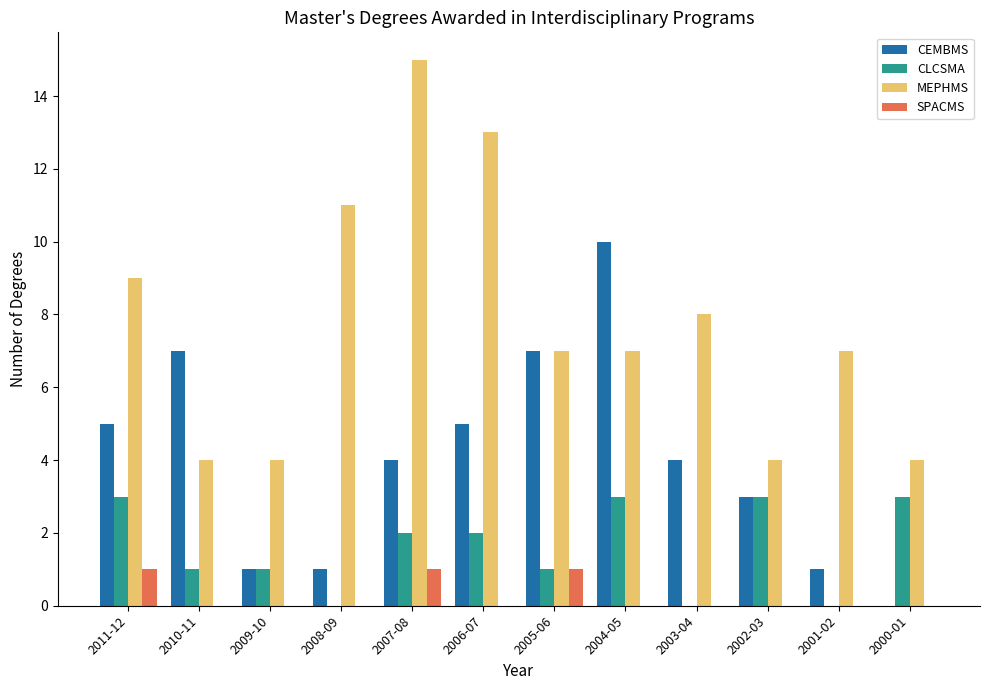

At which category is the sum across all series the highest?

2007-08